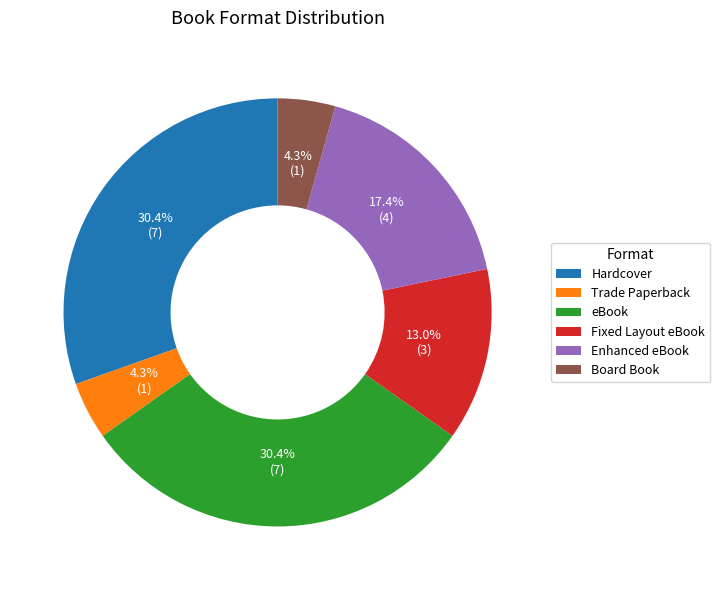

What percentage do eBook and Trade Paperback together represent?

34.8%